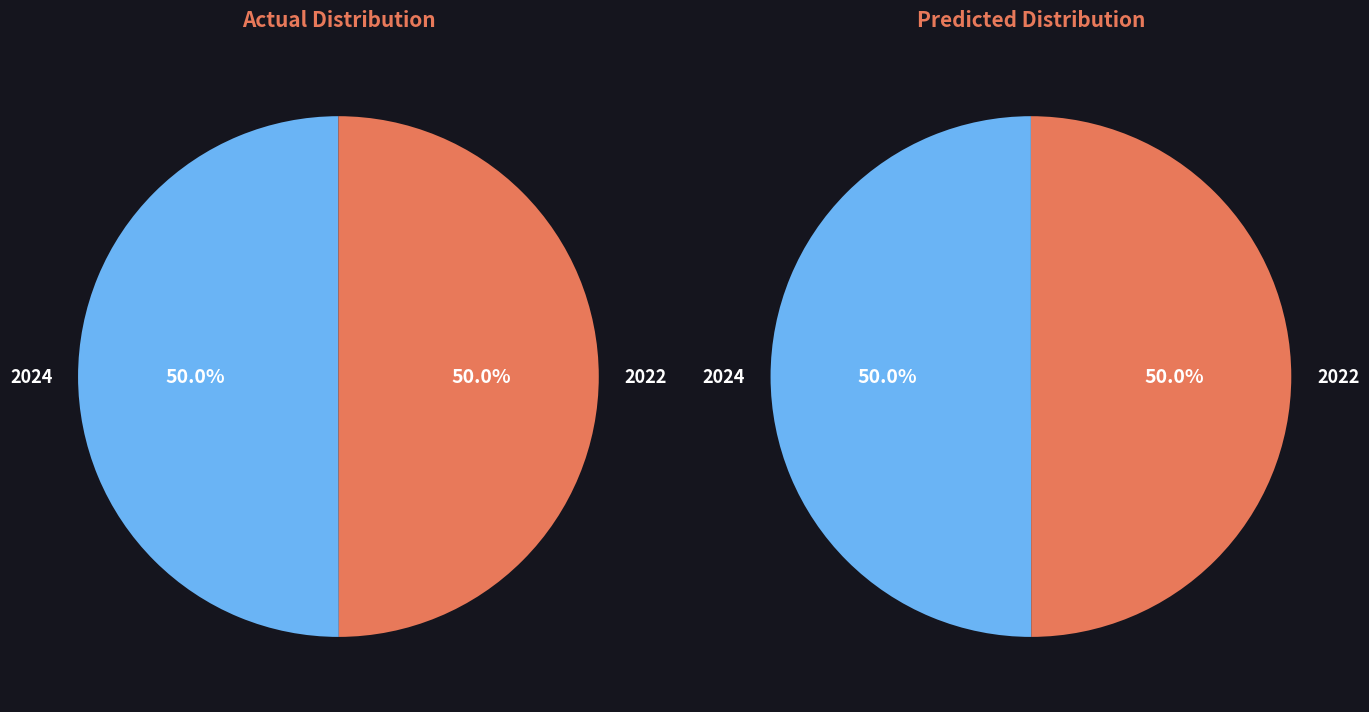

What is the largest slice in the pie chart?

2024